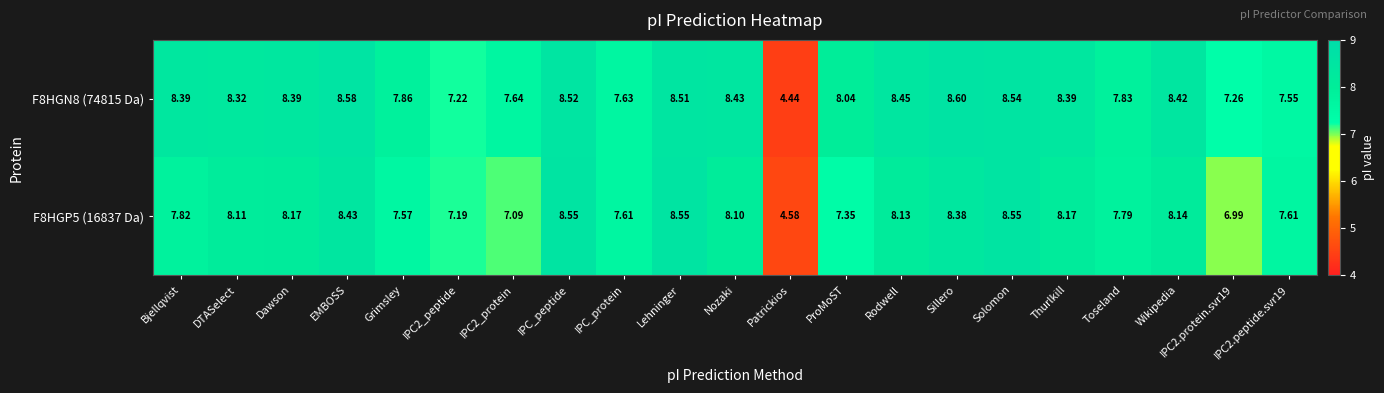

Where does the F8HGN8 (74815 Da) series first go above 8?

Bjellqvist